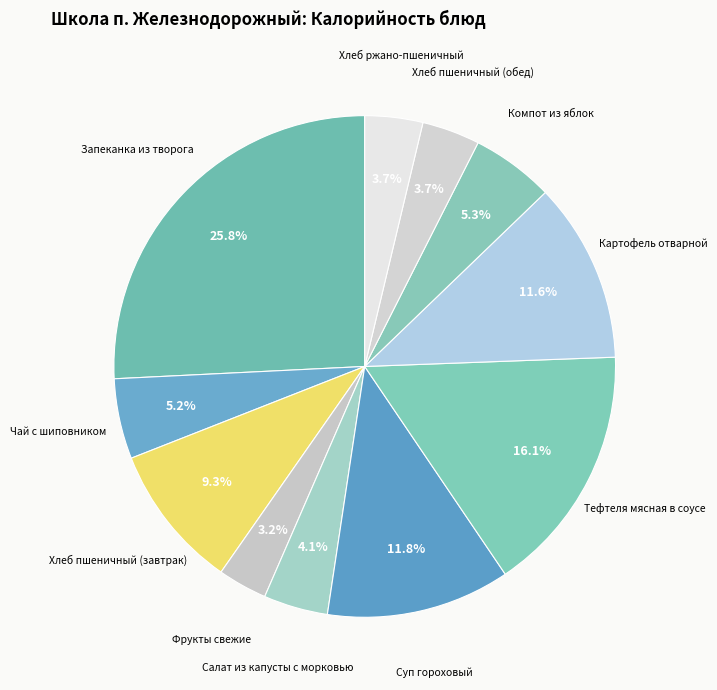

Count the number of slices in the pie.

11